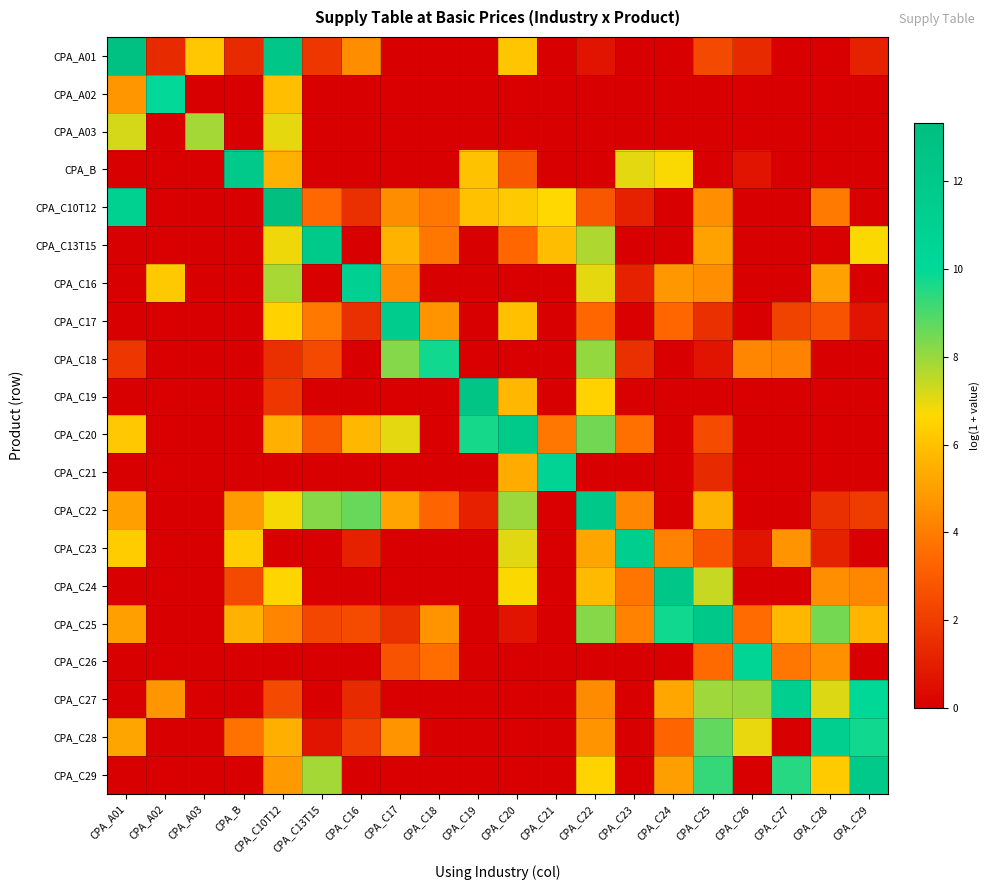

What is the maximum value shown in the chart?

13.3